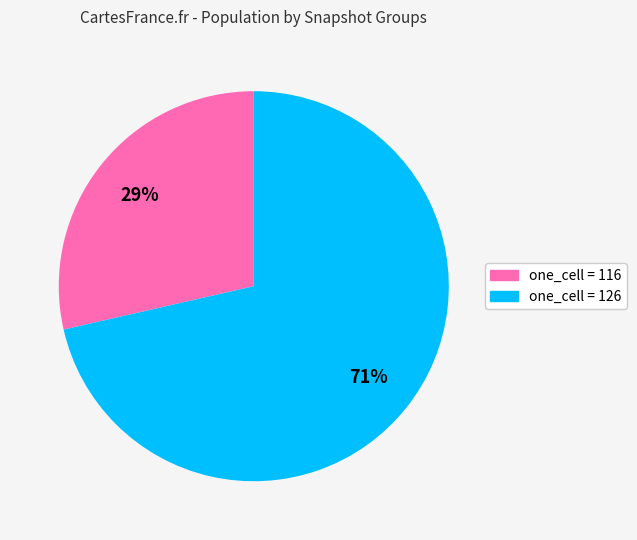

Which has a higher value, one_cell = 116 or one_cell = 126?

one_cell = 126